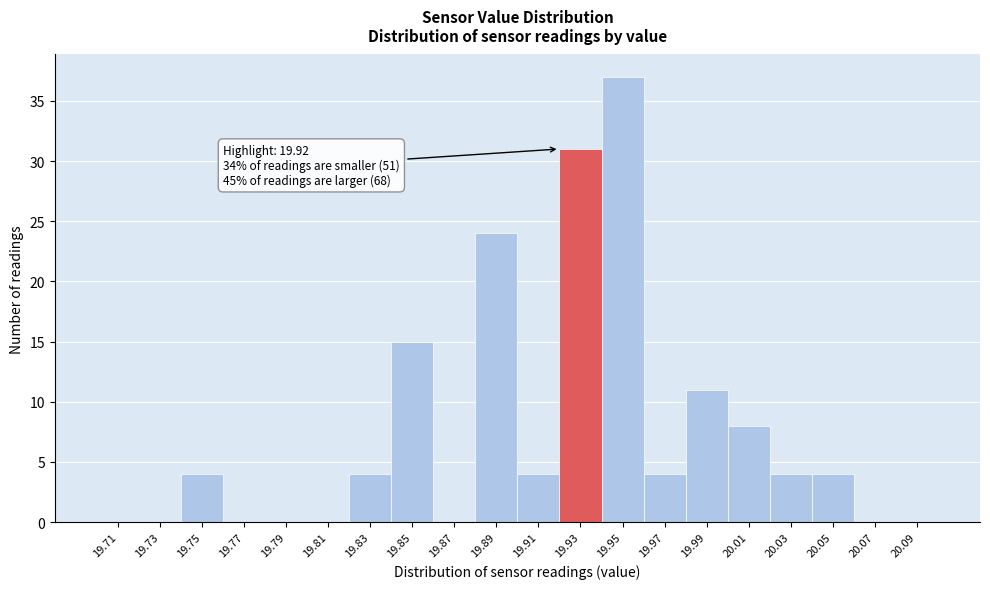

Which range on the x-axis has the tallest bar?

19.94 to 19.96